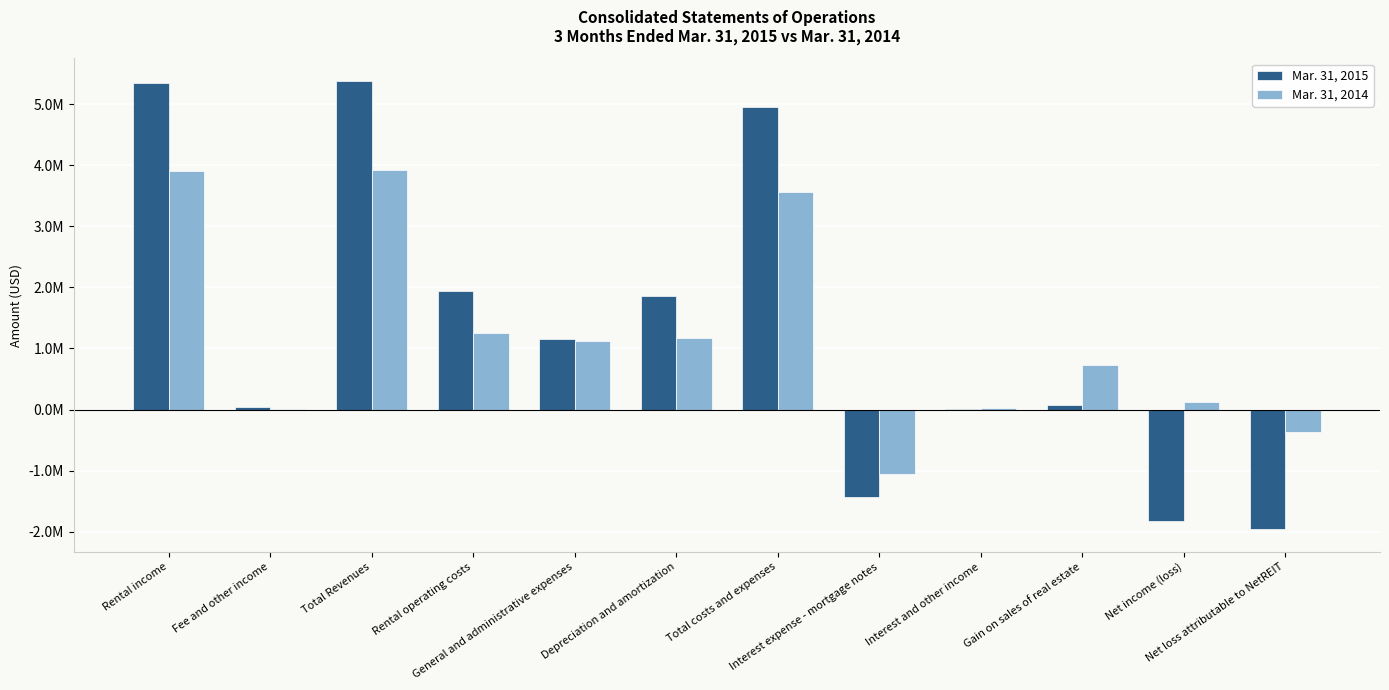

Rank the series by their average value, from highest to lowest.

Mar. 31, 2015, Mar. 31, 2014